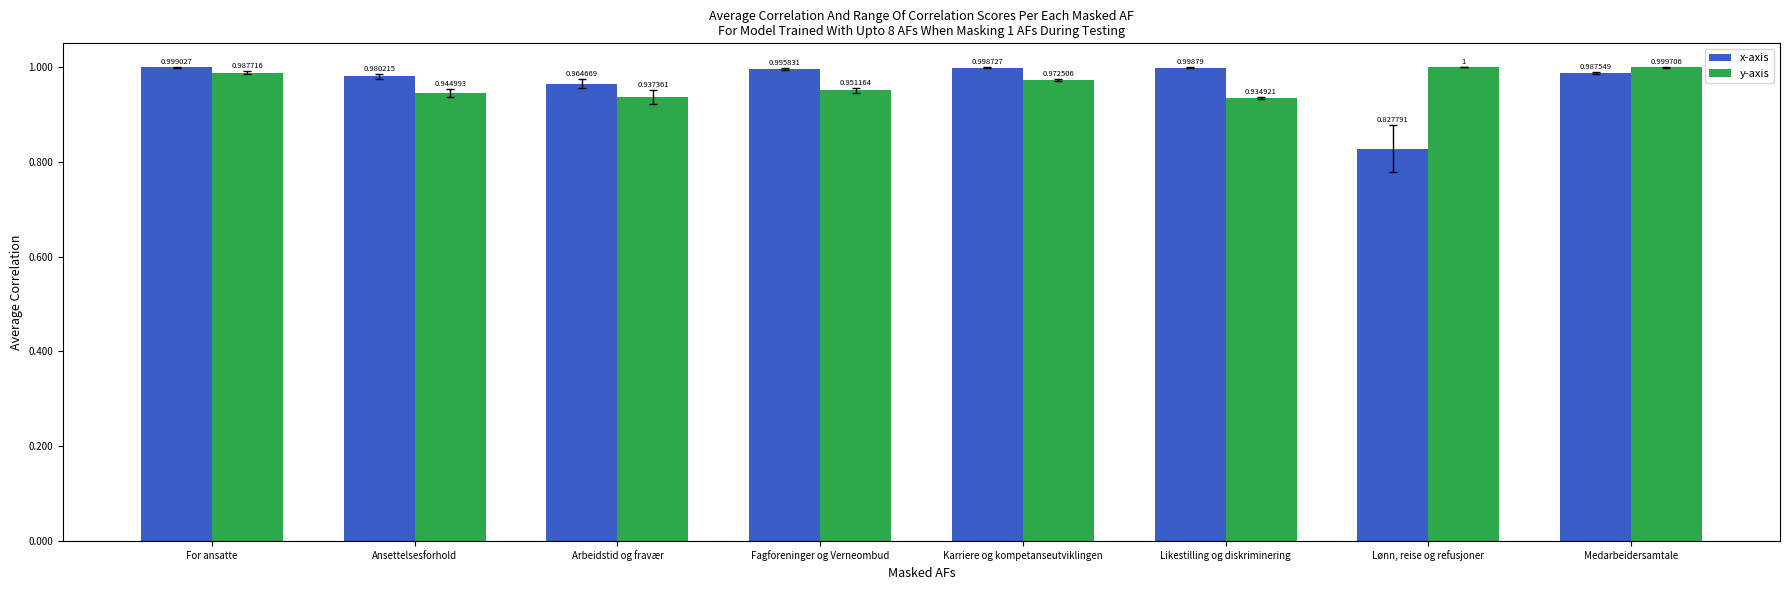

List the series in order of their overall mean, lowest first.

y-axis, x-axis